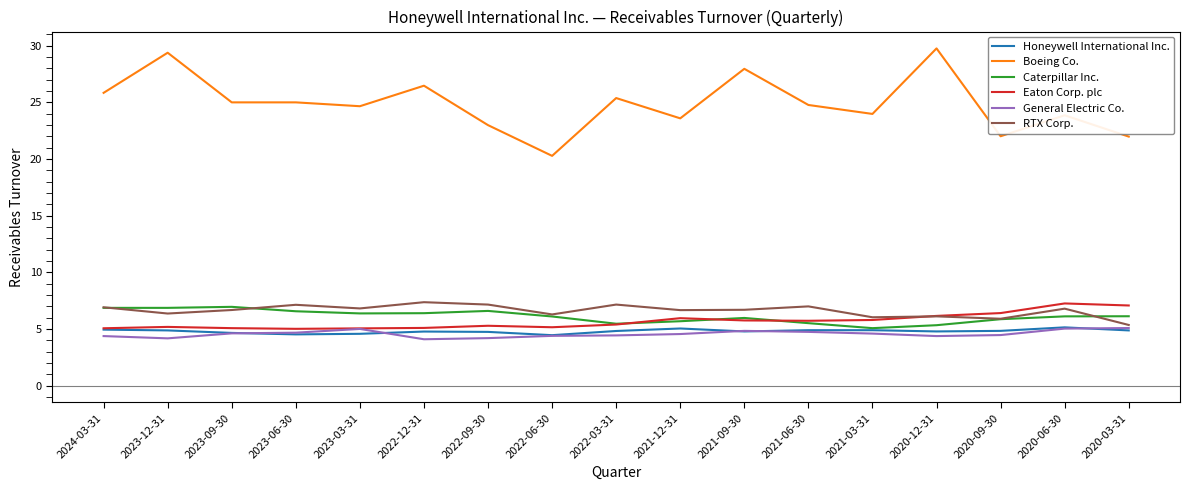

What is the highest value of the Caterpillar Inc. series?

7.0